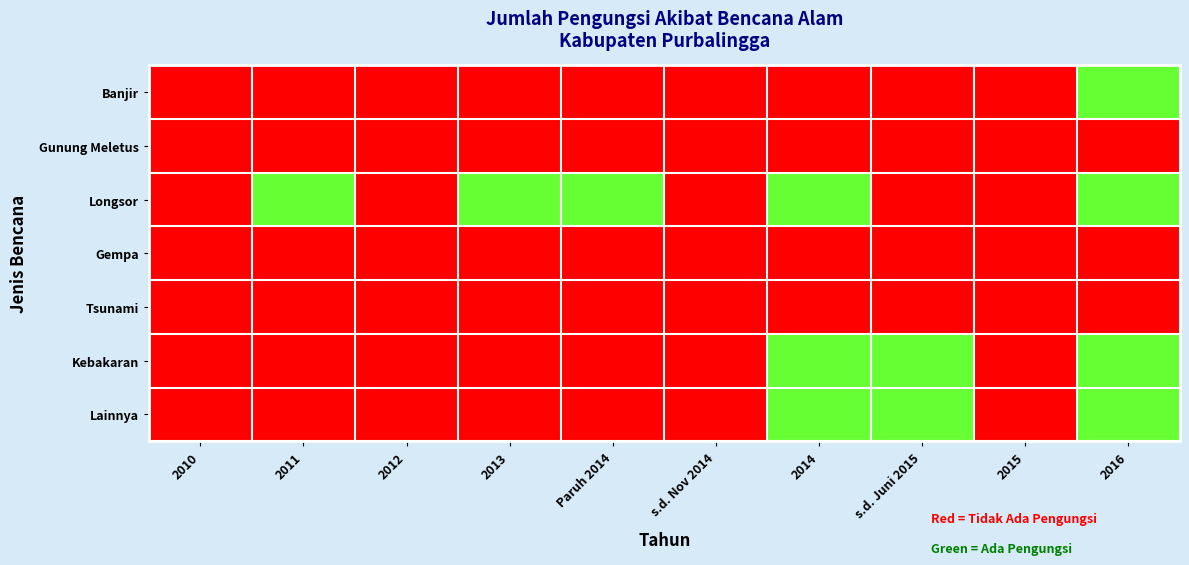

Which series has the largest range (max minus min)?

Banjir